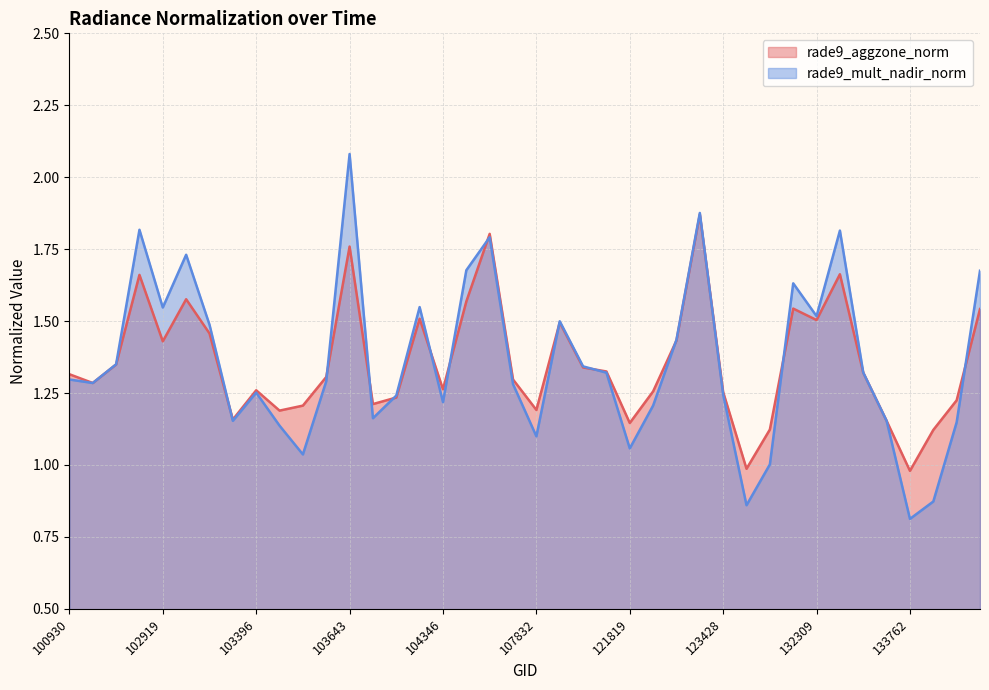

What is the difference between the rade9_aggzone_norm values at 103997 and 132136?

0.3